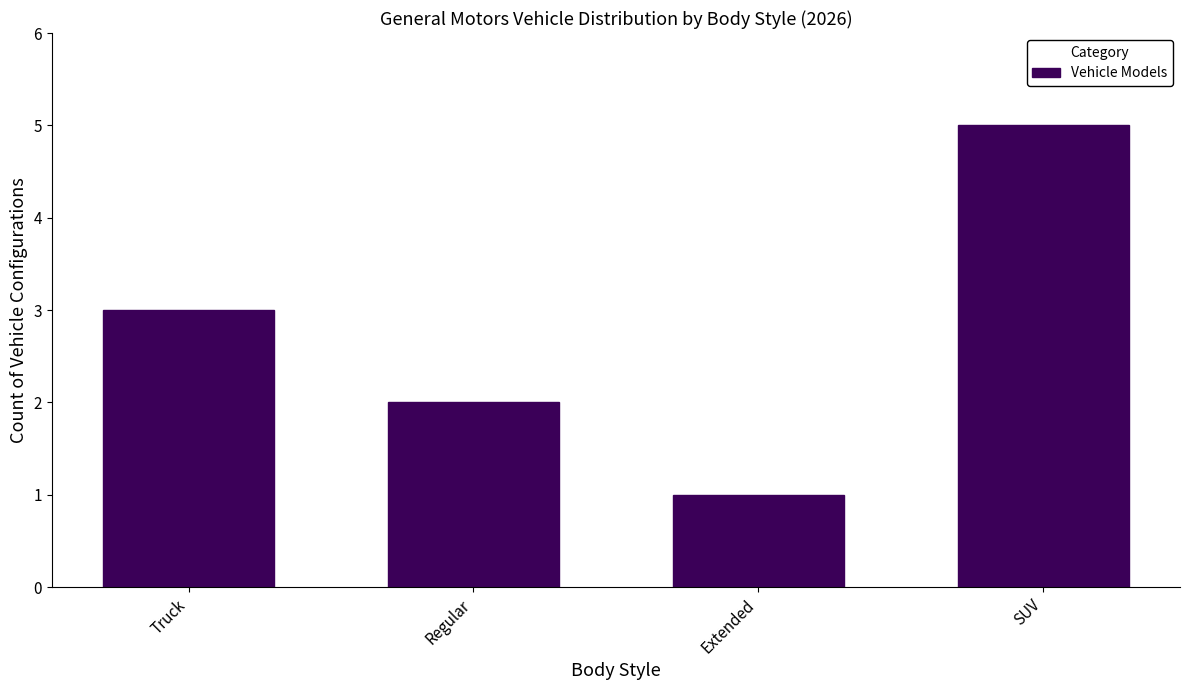

Reading left to right, what are all the values shown in this chart?

3	2	1	5